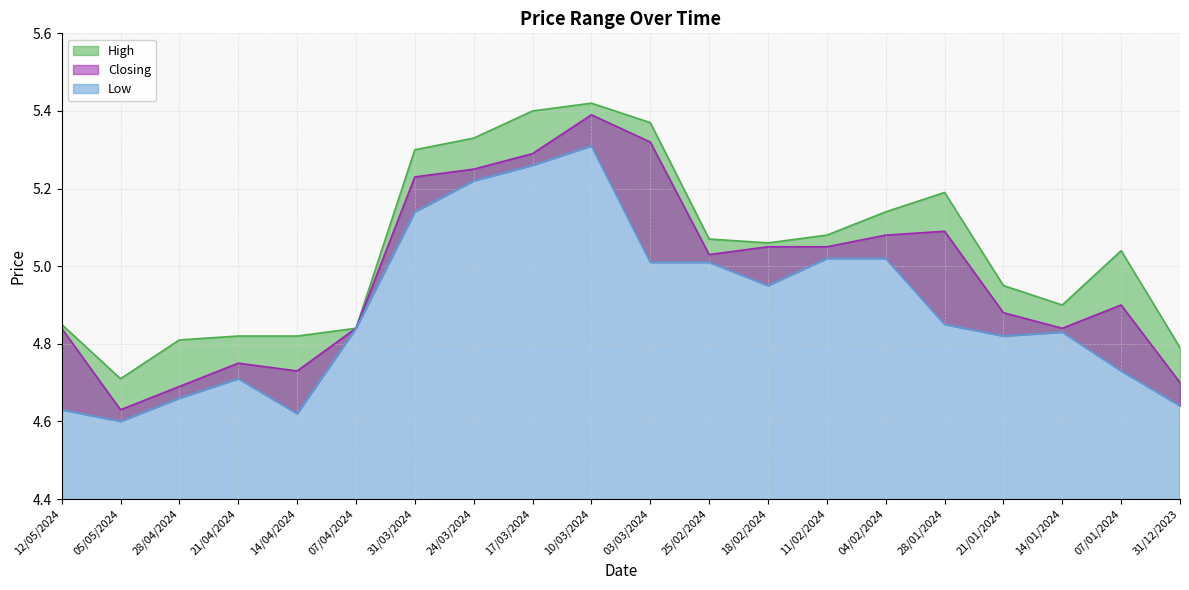

What are all the series names shown in the legend?

High, Closing, Low